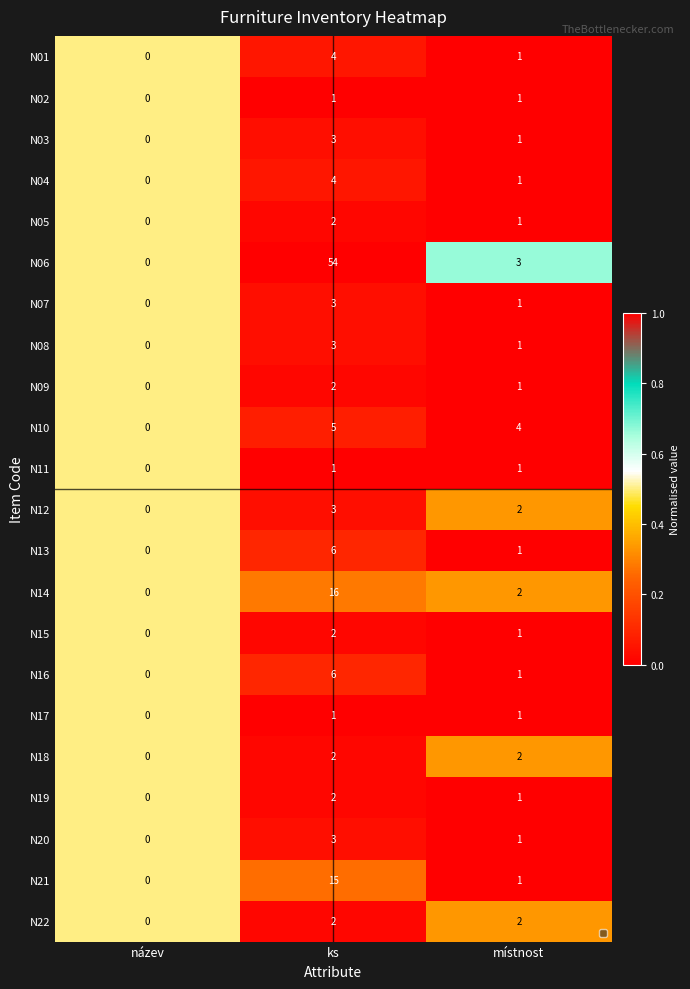

Count the N03 values in the range 0 to 3.

3